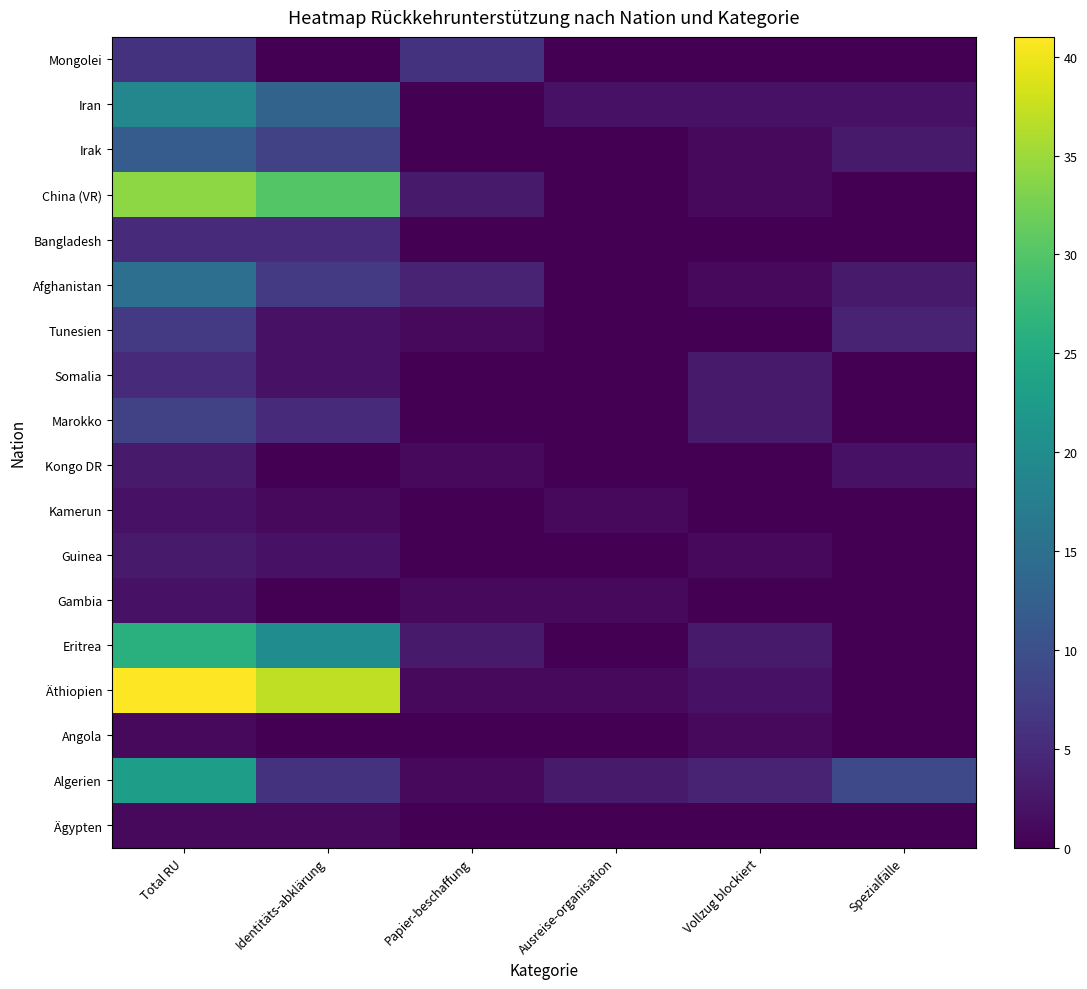

At which category is the sum across all series the highest?

Total RU